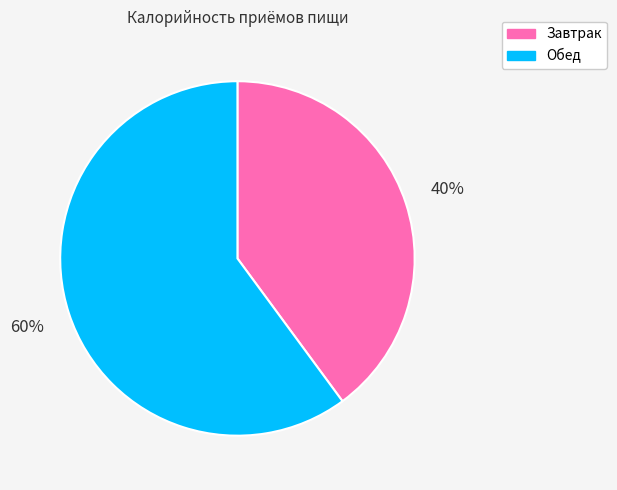

How many slices are in this pie chart?

2